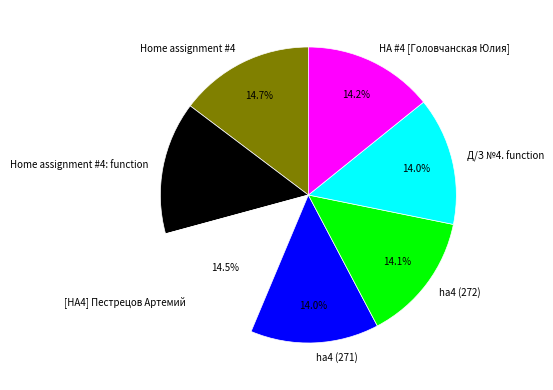

Approximately how many times larger is the value at Home assignment #4: function compared to Д/З №4. function?

1.0